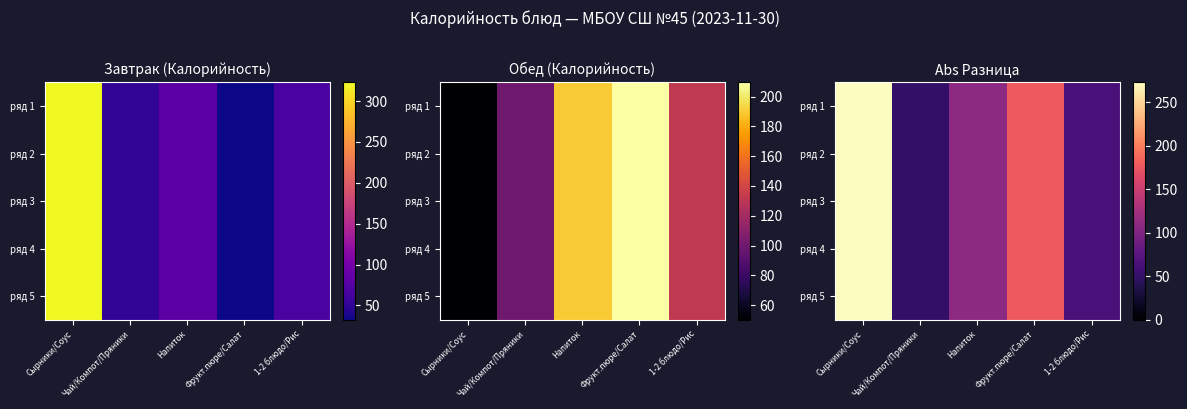

Where is ряд 1 nearest to the value 161?

Фрукт.пюре/Салат